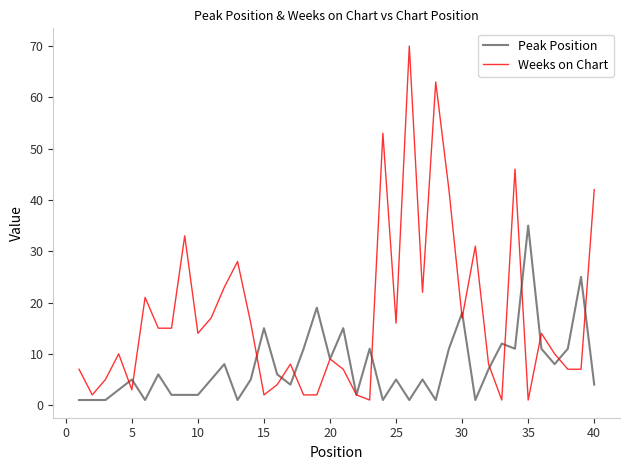

What is the highest value of the Peak Position series?

35